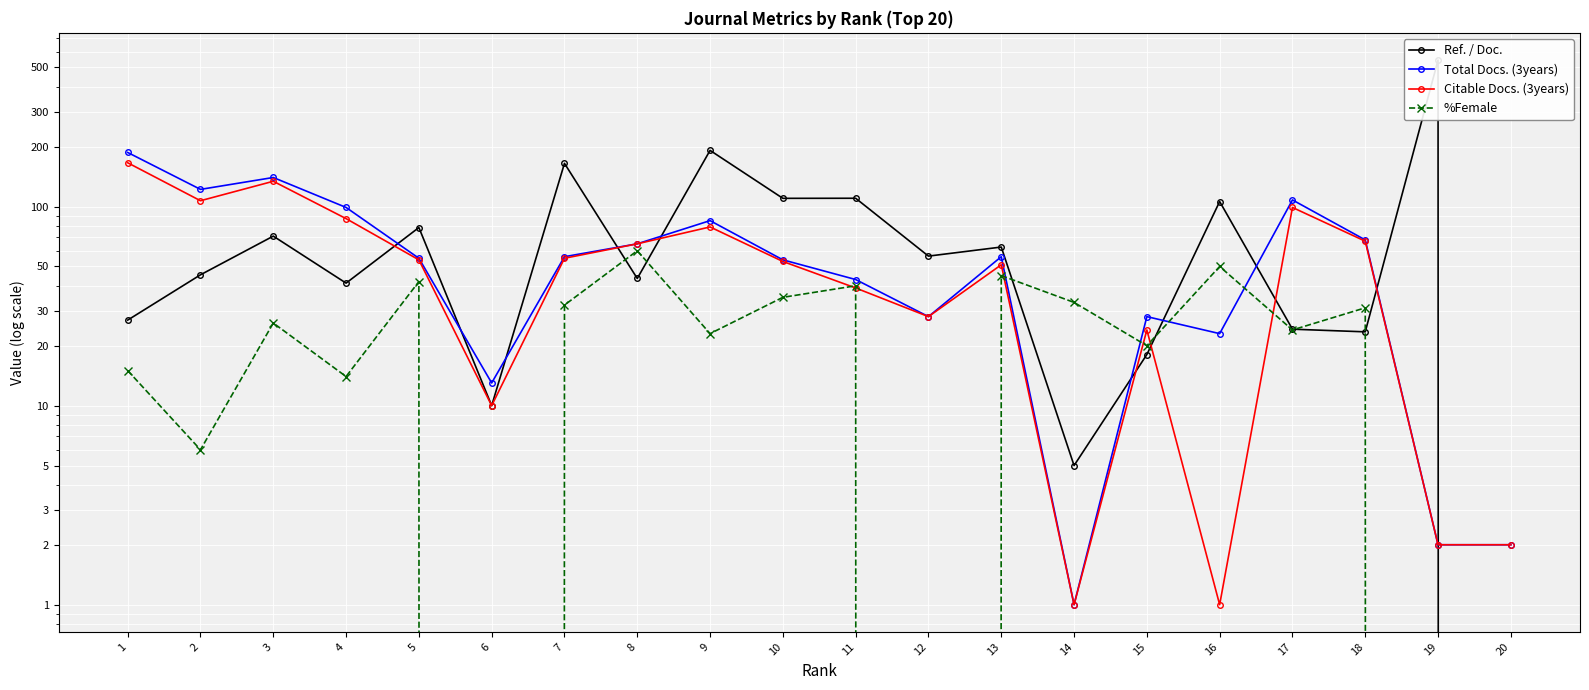

In Total Docs. (3years), how many points are higher than both neighbors (excluding endpoints)?

5